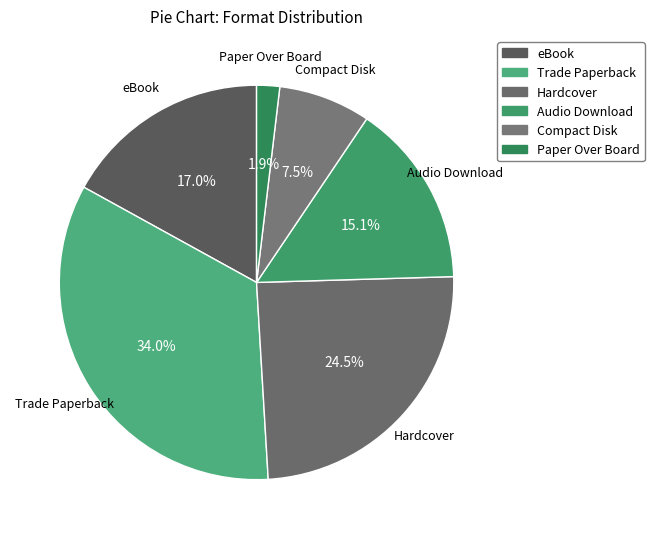

What is the change in value from eBook to Paper Over Board?

-8